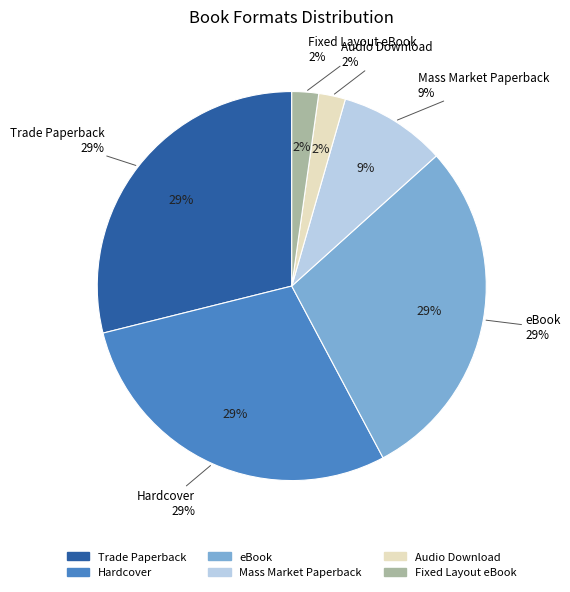

To the nearest percent, what percentage of the pie is eBook?

29%